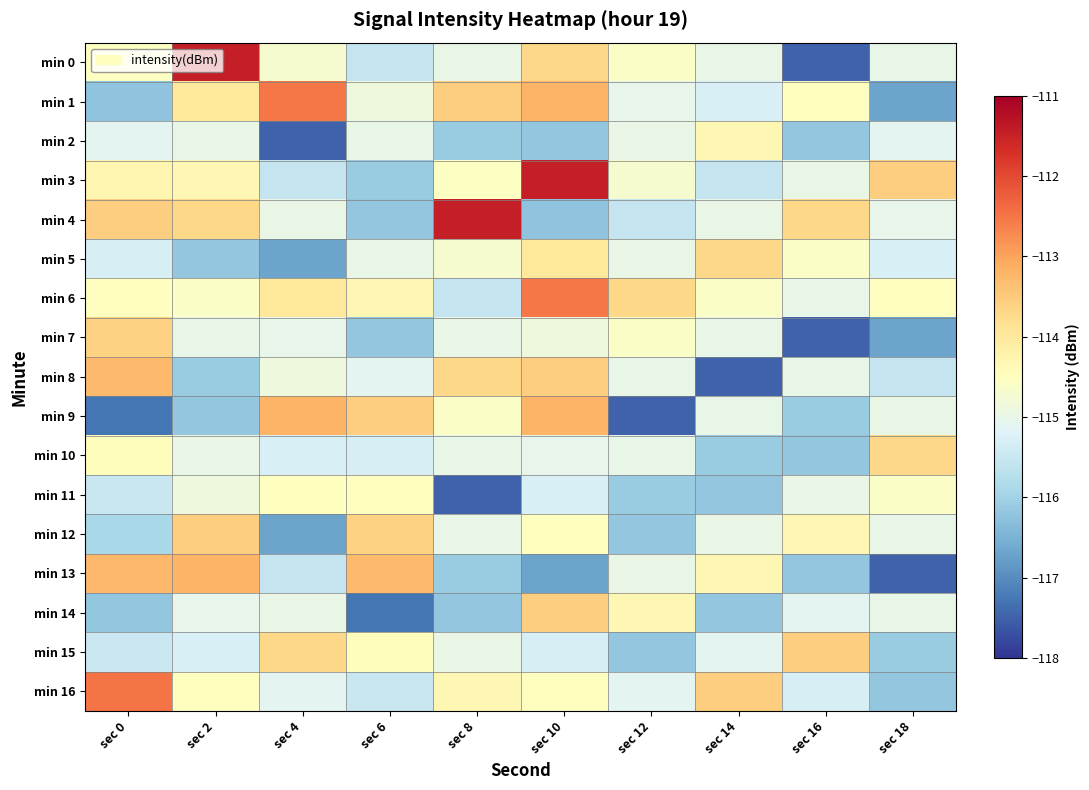

What is the total value across all series at sec 16?

-1960.7